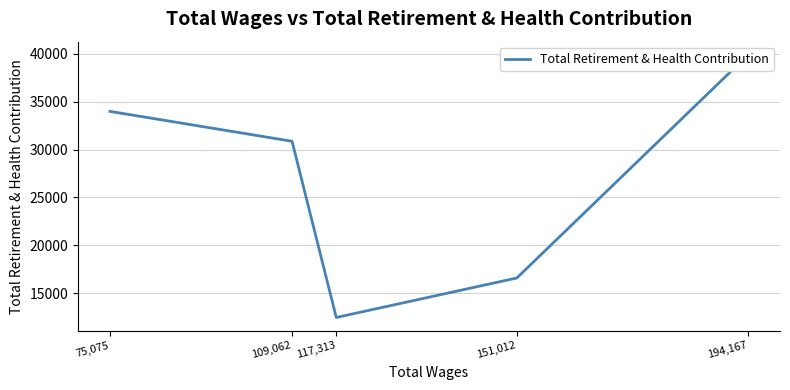

Where is the first local minimum?

117,313